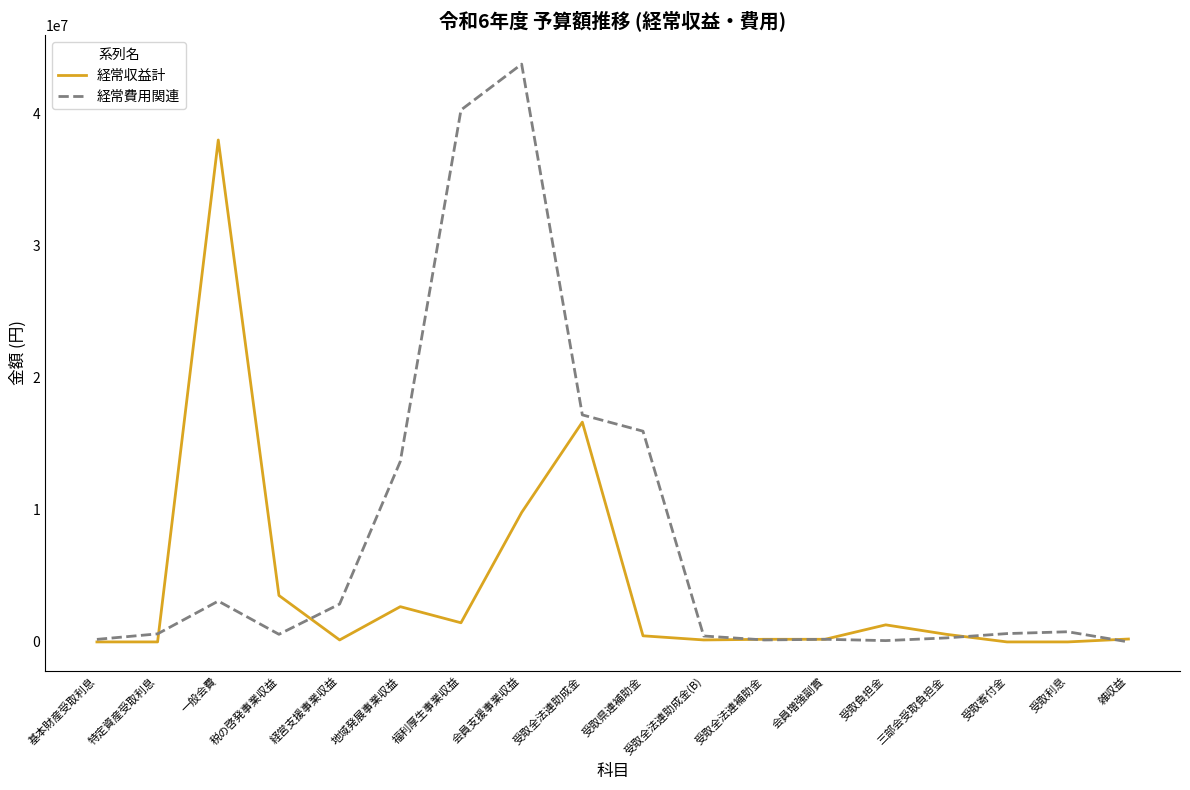

Which category has the highest value in the 経常費用関連 series?

会員支援事業収益